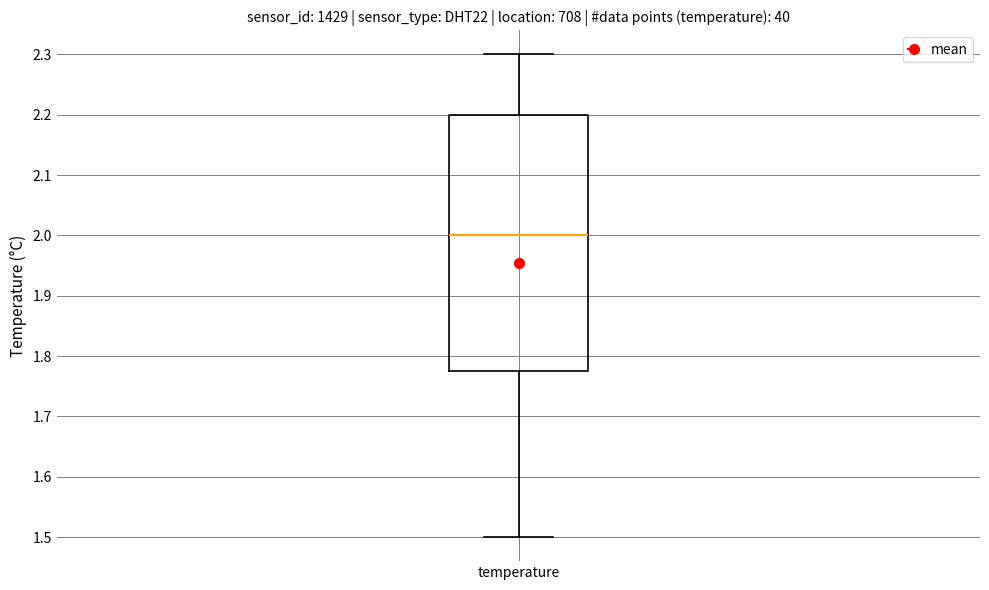

Read this box plot against the y-axis: the position of the median line, the range covered by the box, and the ends of both whiskers. The values are not printed on the chart, so give them approximately, as read against the axis.

median 2.00, box 1.78 to 2.20, whiskers 1.50 to 2.30